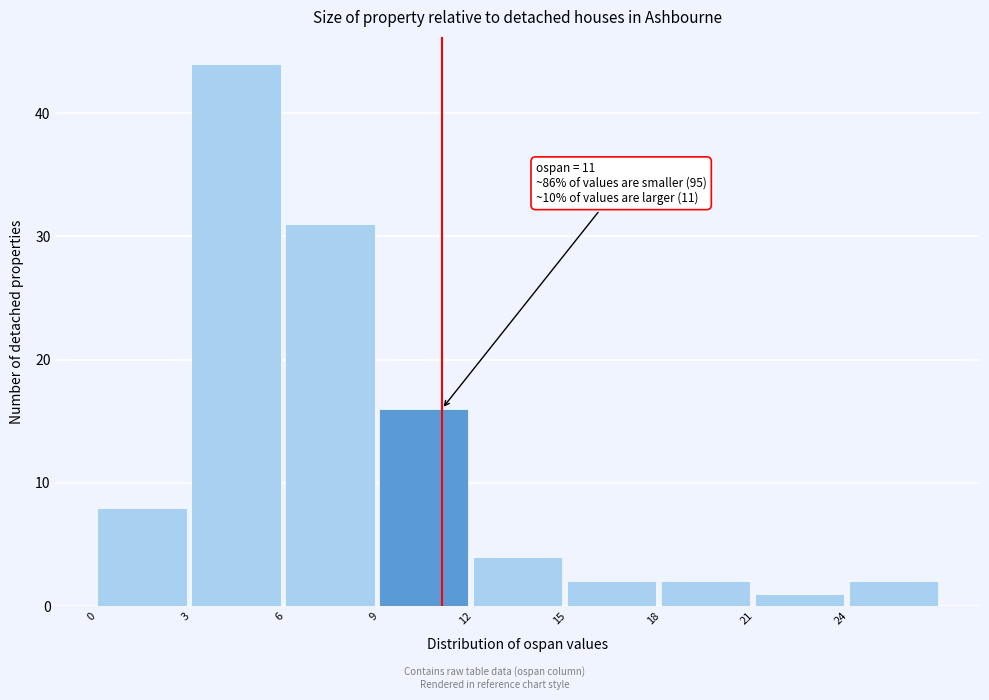

Over which range of the x-axis is the bar tallest?

3 to 6